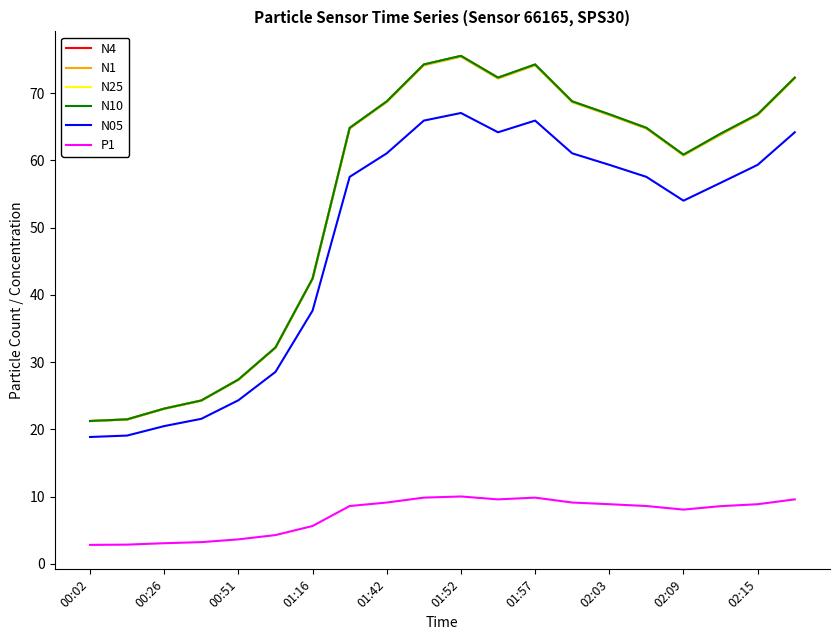

True or false: N1 and N05 intersect in this chart.

False